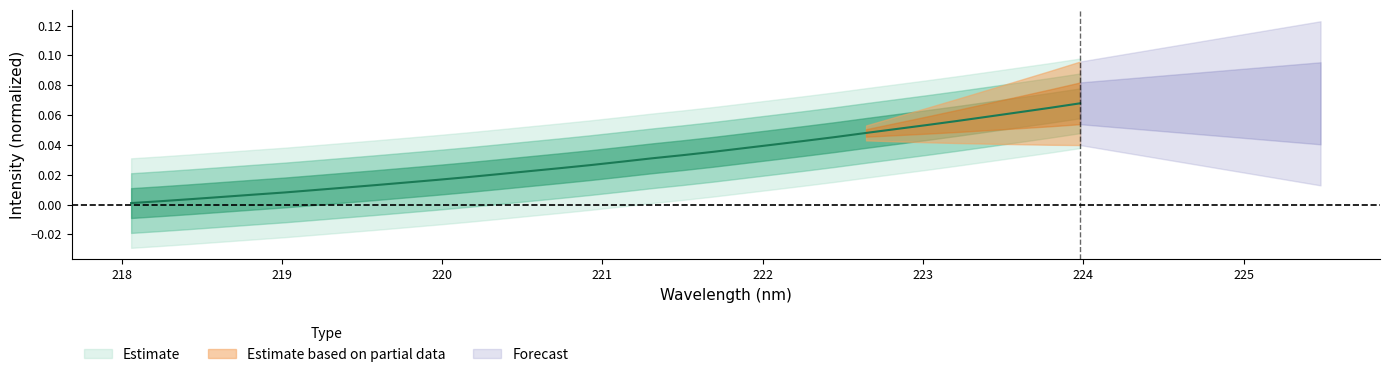

What position from the right is 221.8812?

12